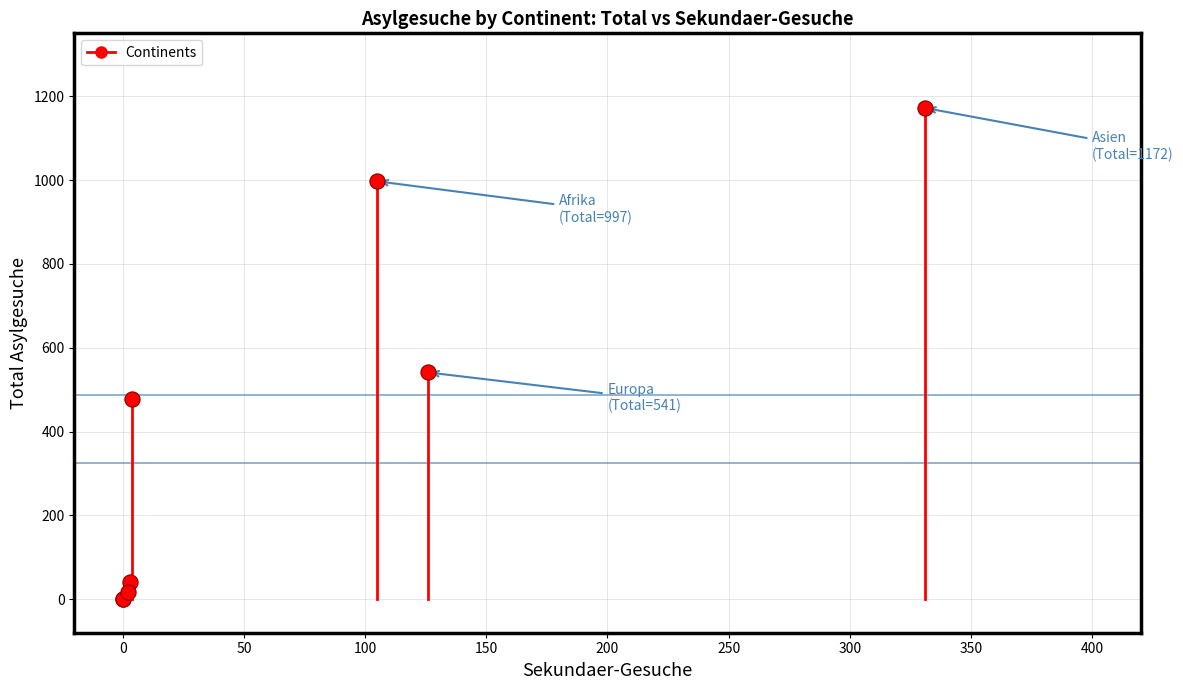

What Y value in the scatter plot is closest to 586?

541